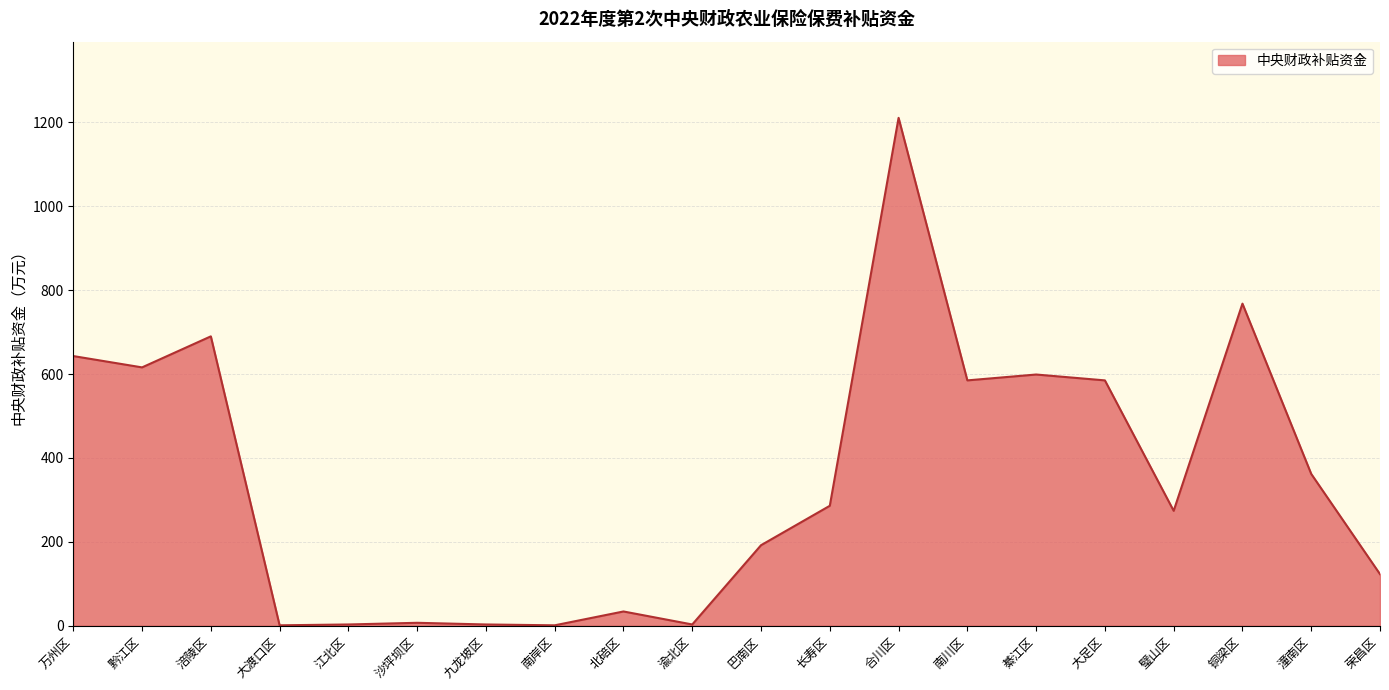

What is the ratio of the value at 巴南区 to the value at 万州区?

0.3